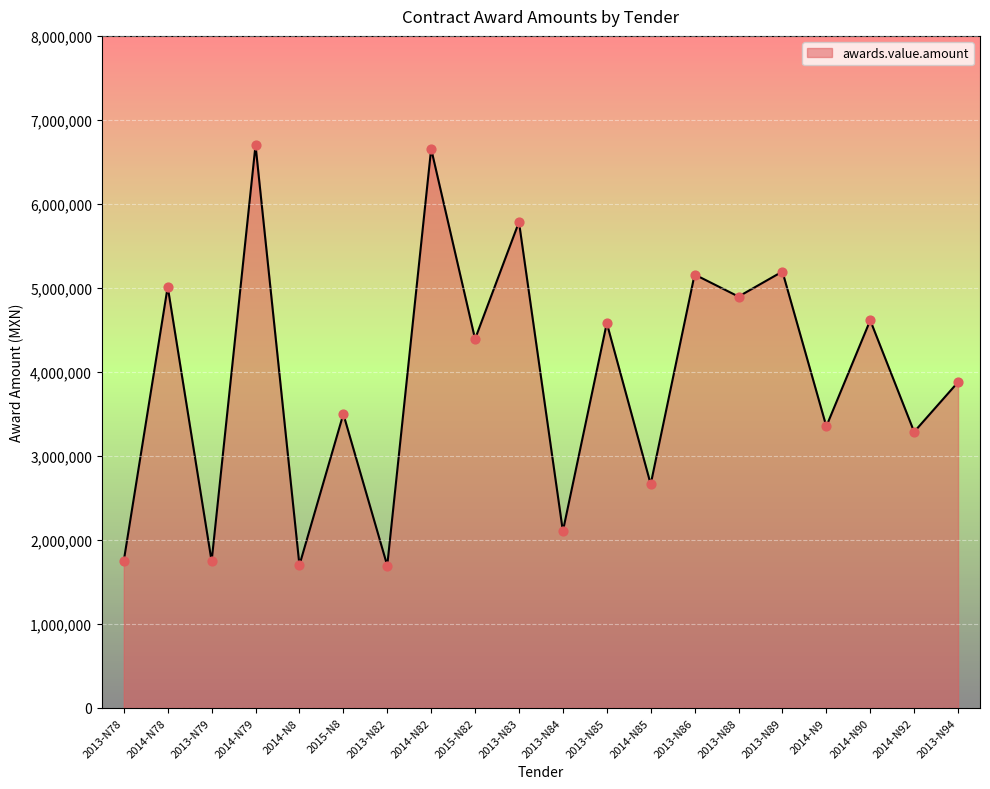

What is the ratio of the value at 2013-N89 to the value at 2014-N85?

2.0